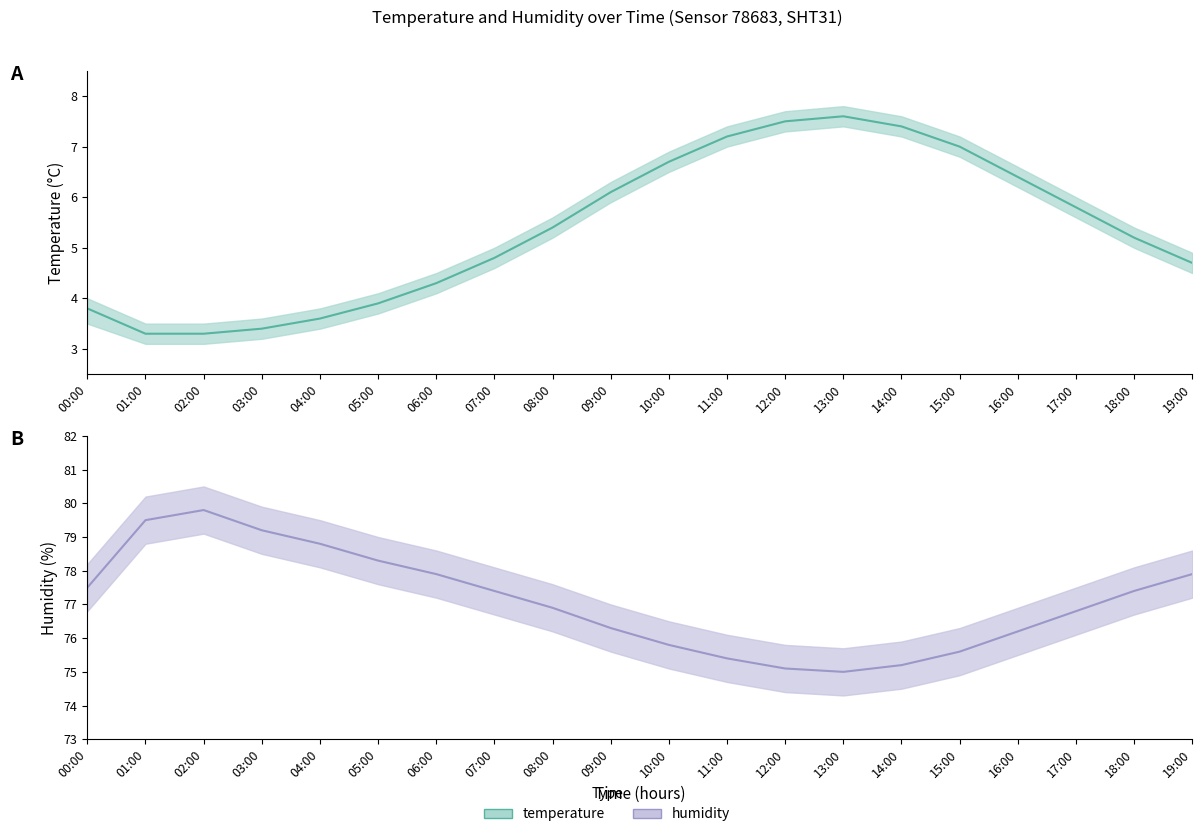

List the labels in order of humidity value, largest first.

02:00, 01:00, 03:00, 04:00, 05:00, 06:00, 19:00, 00:00, 07:00, 18:00, 08:00, 17:00, 09:00, 16:00, 10:00, 15:00, 11:00, 14:00, 12:00, 13:00